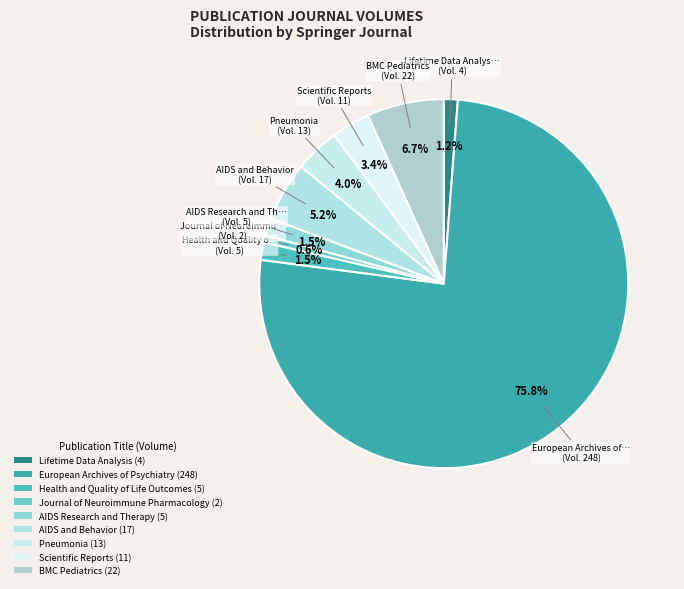

How many slices are in this pie chart?

9